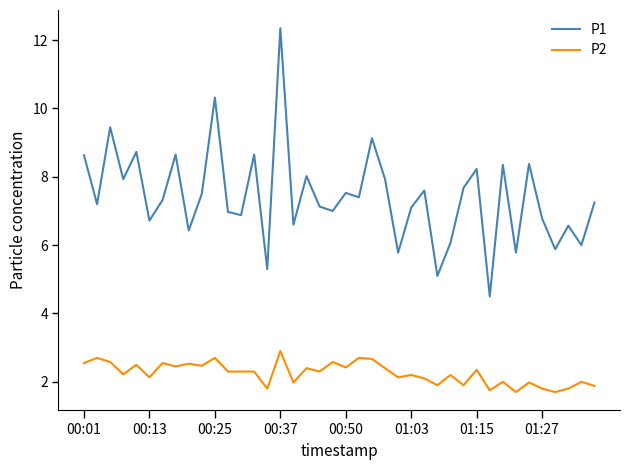

True or false: P2 and P1 intersect in this chart.

False